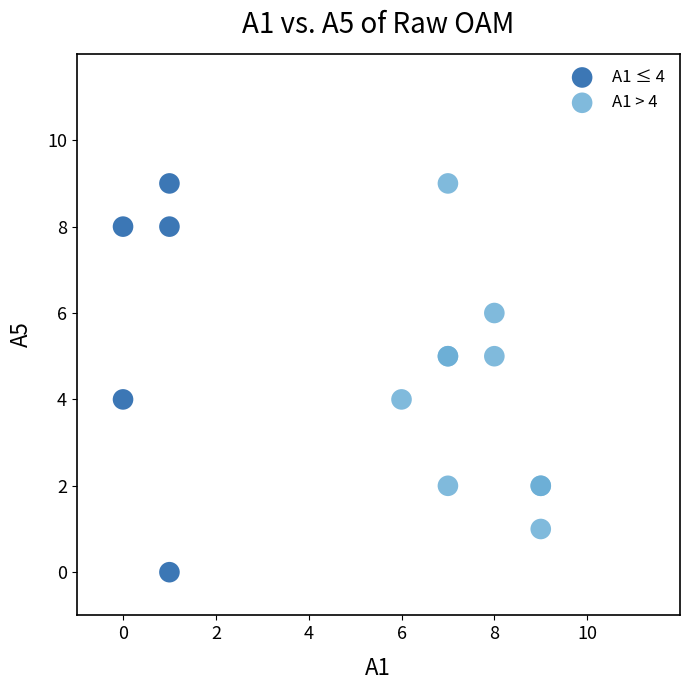

Which series reaches the minimum Y coordinate?

A1 ≤ 4